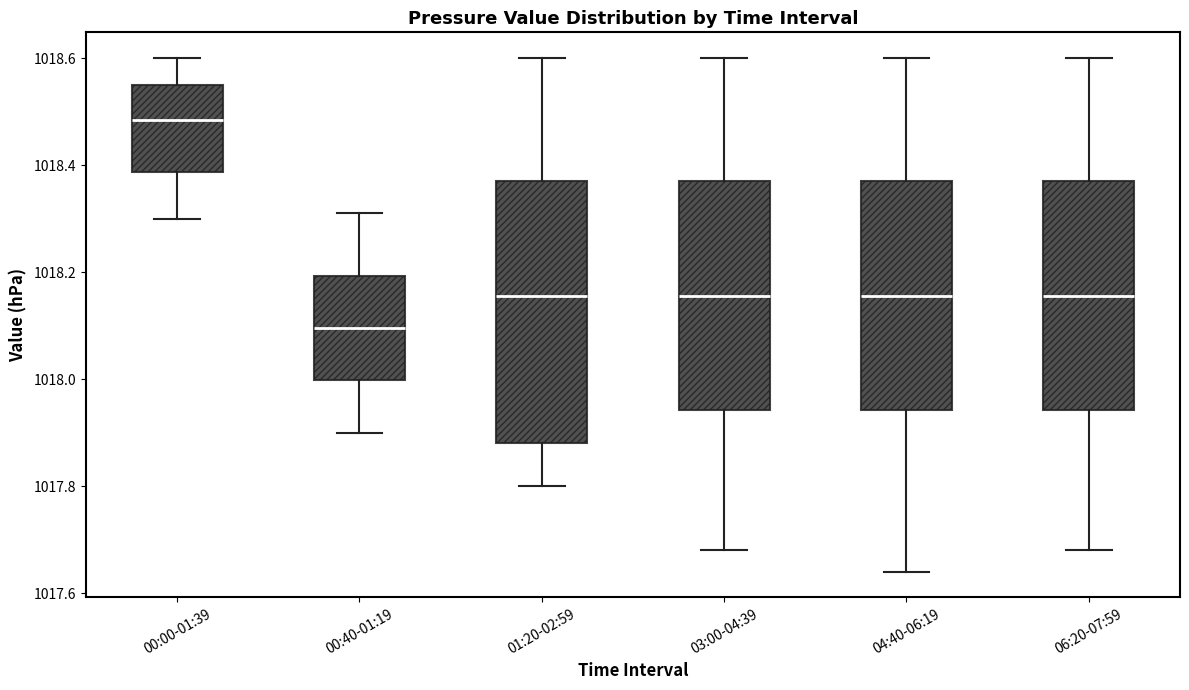

Comparing the boxes themselves (not the whiskers), which one is the tallest?

01:20-02:59